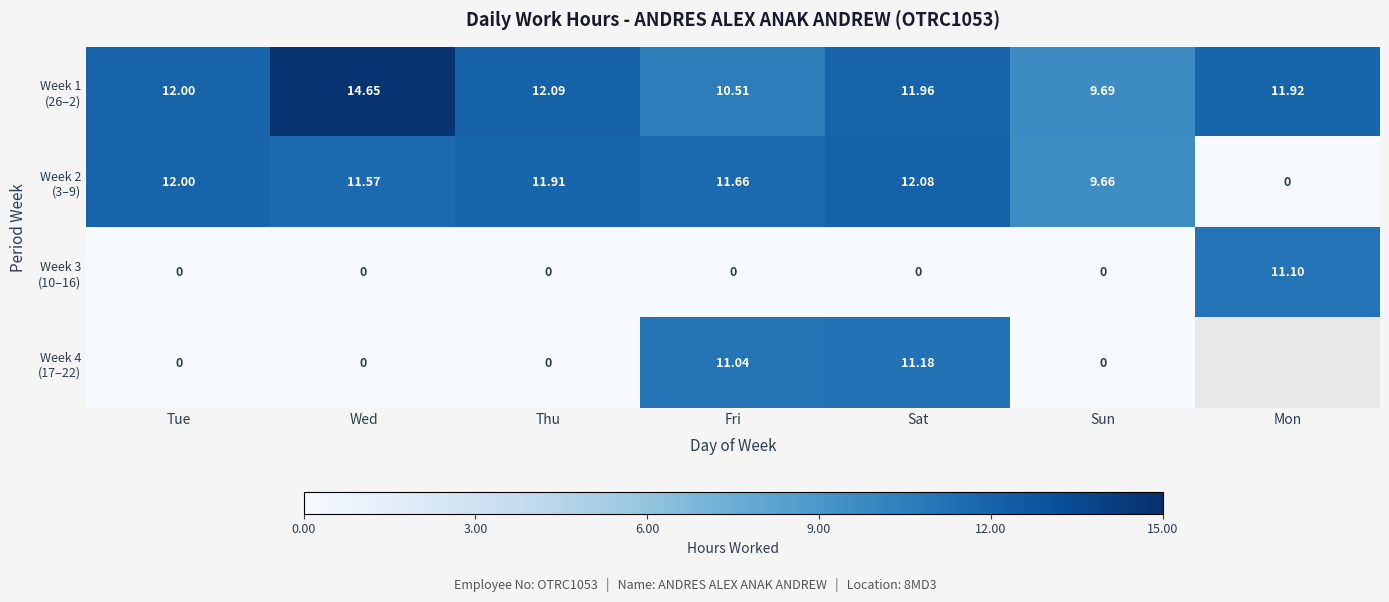

Which series has the largest range (max minus min)?

Week 2 (3–9)